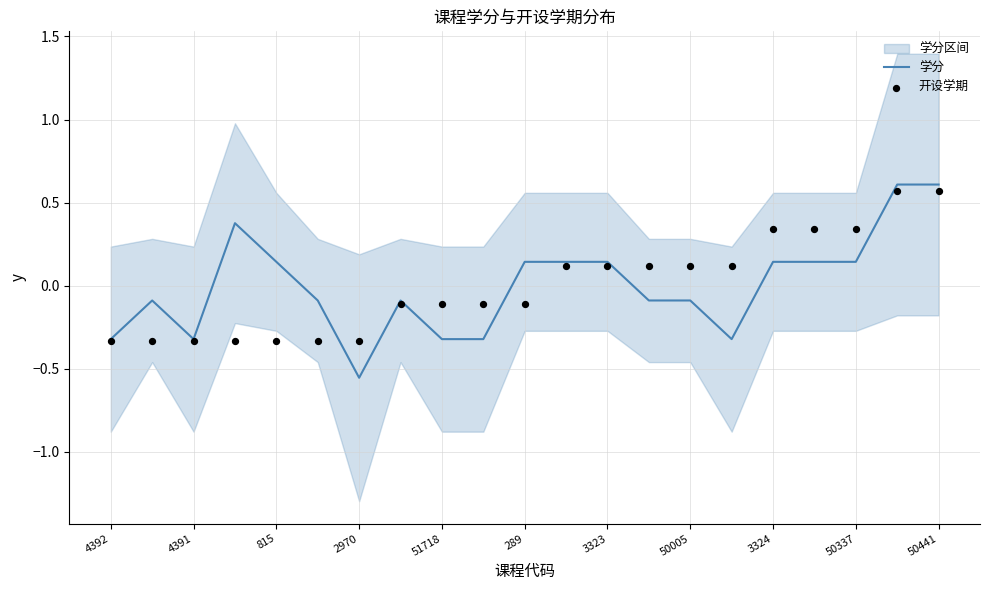

The value of 学分 at 2970 is -0.9. True or false?

False